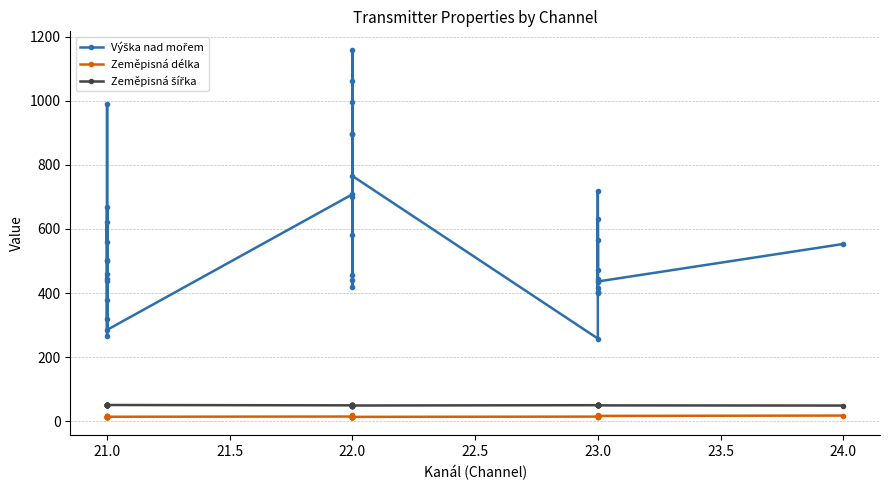

What is the label of the 14th point from the left?

22.0